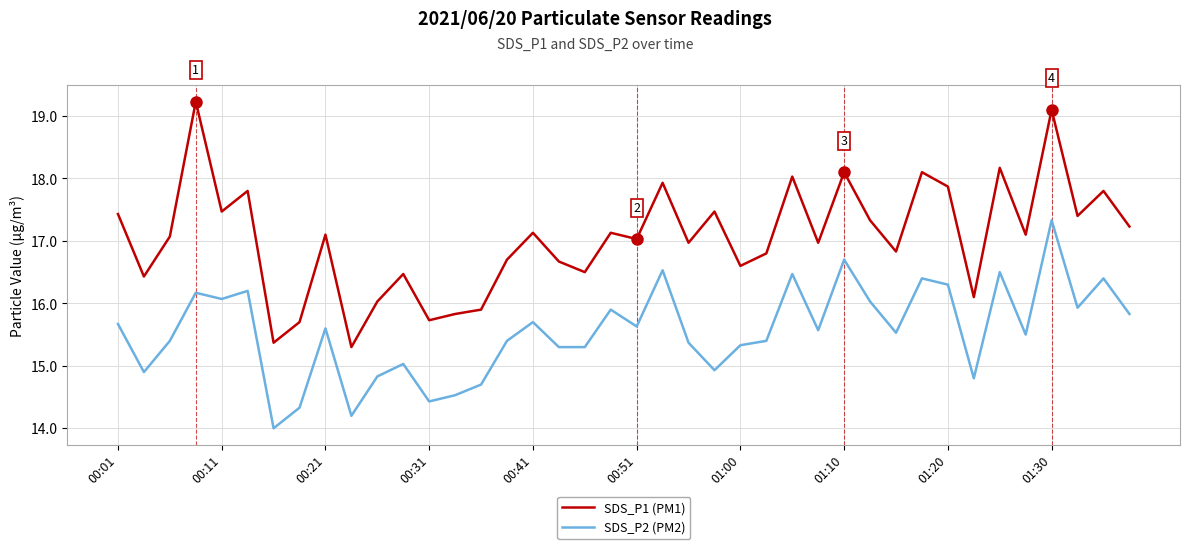

What is the difference between the second highest and minimum values in the SDS_P1 (PM1) series?

3.8